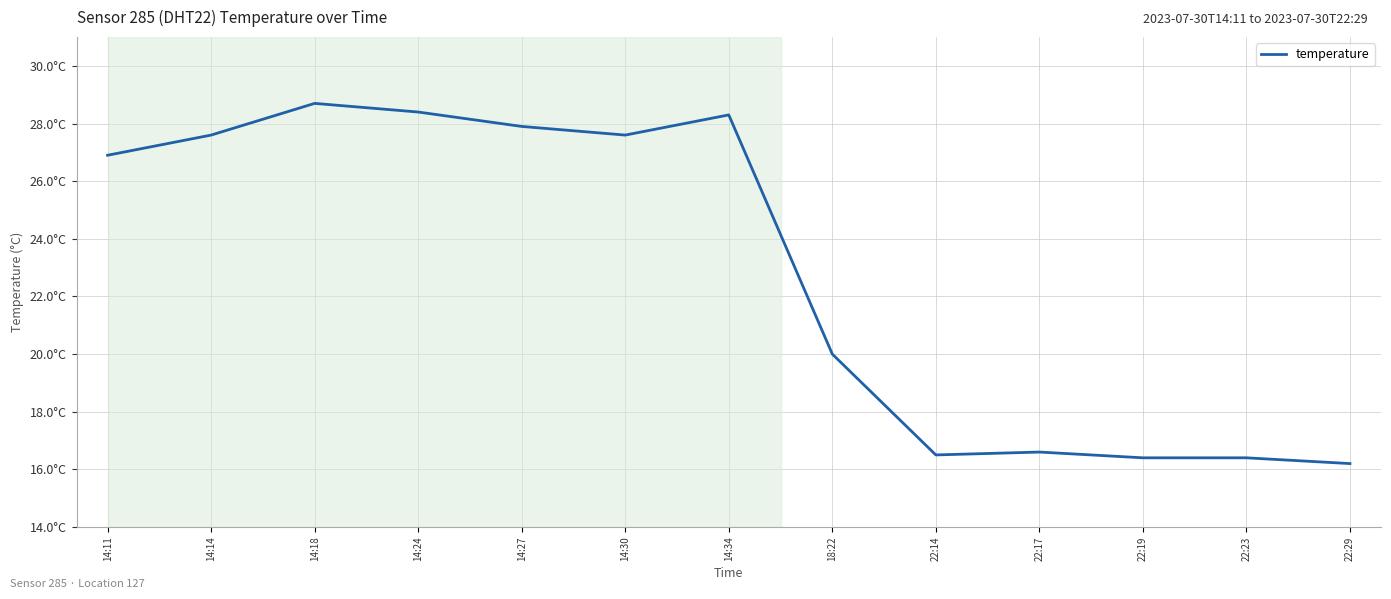

What is the value of the 1st point from the left?

26.9